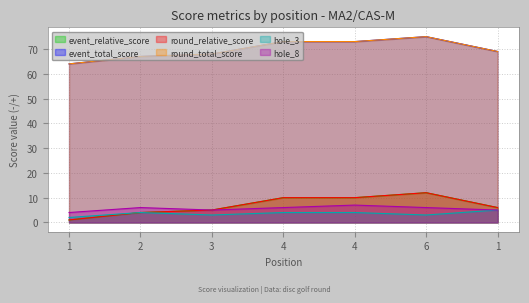

List the labels in order of event_total_score value, largest first.

6, 4, 4, 1, 3, 2, 1